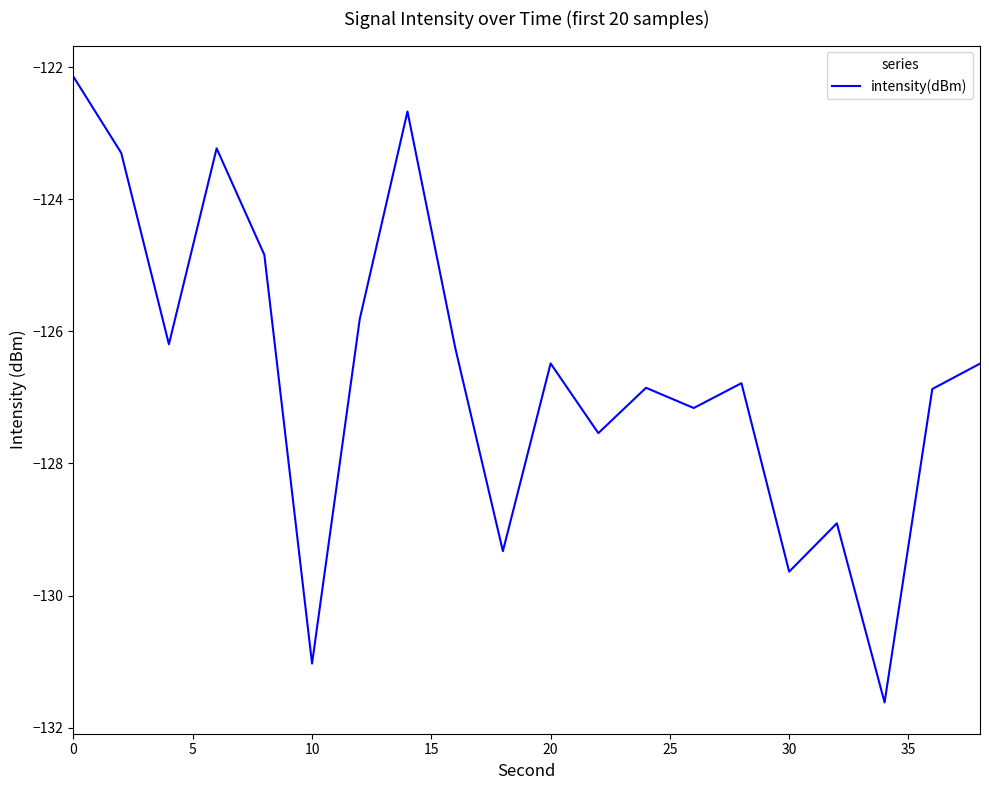

What is the greatest value displayed?

-122.1